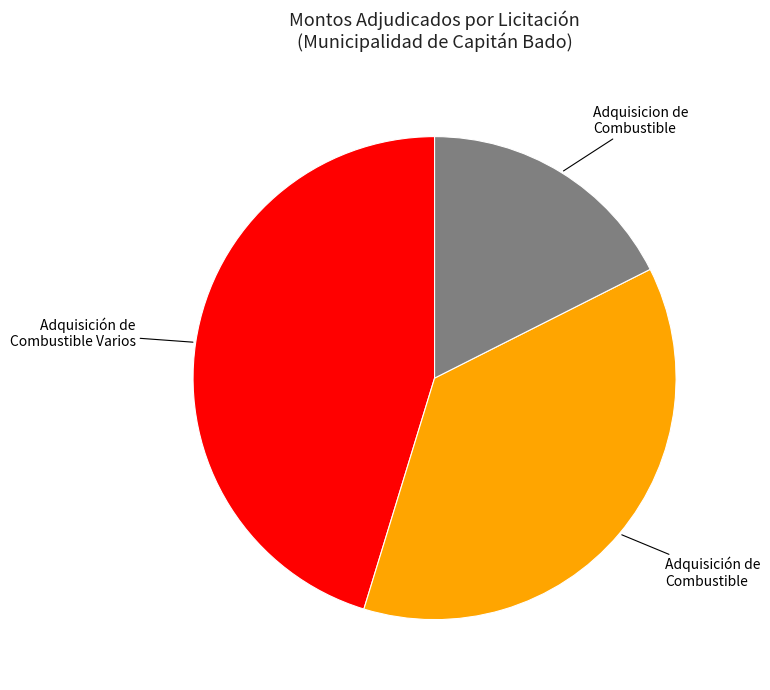

Count the number of slices in the pie.

3